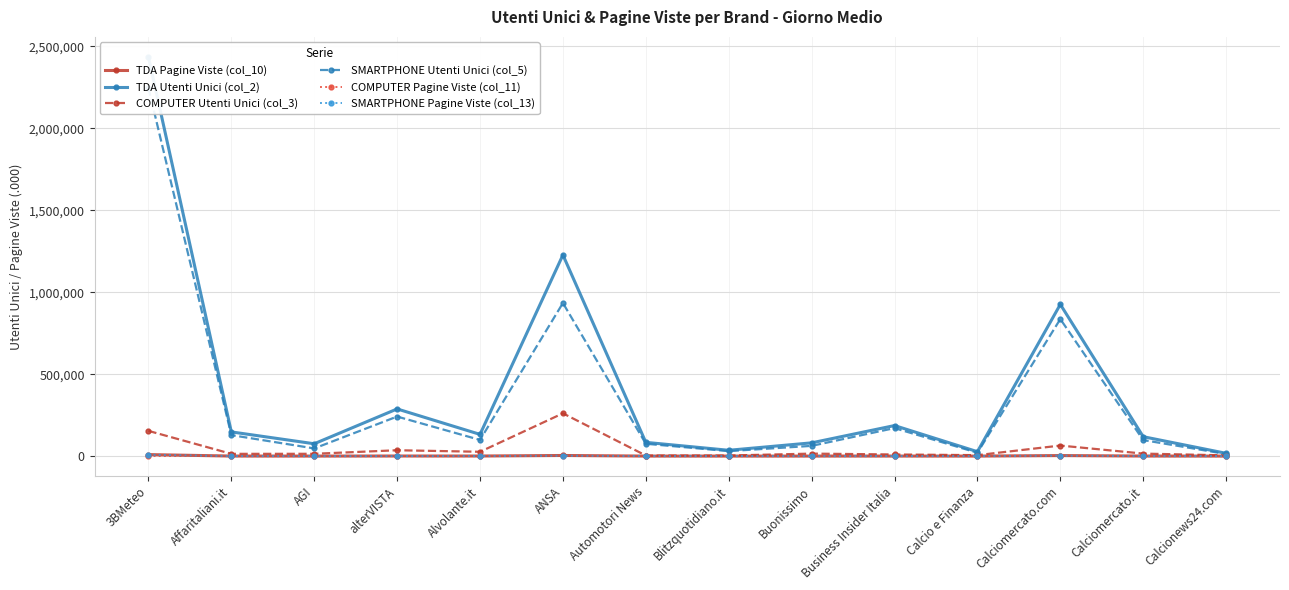

Between alterVISTA and Calcionews24.com, which is larger?

alterVISTA